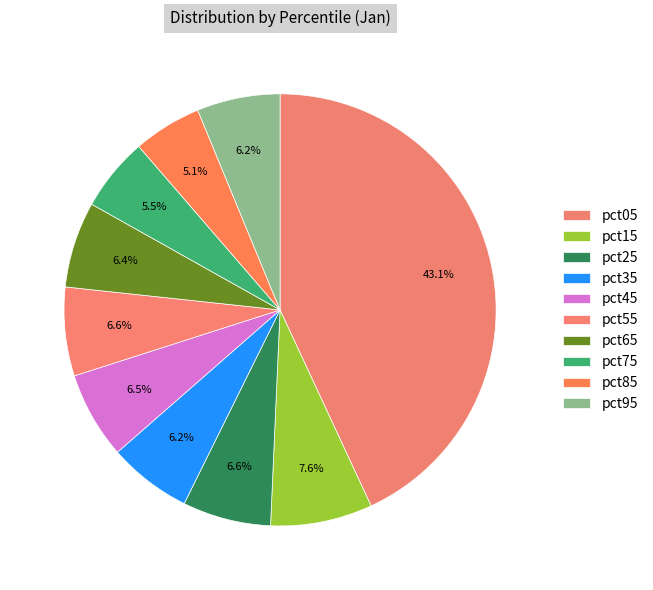

Which slice is the largest?

pct05